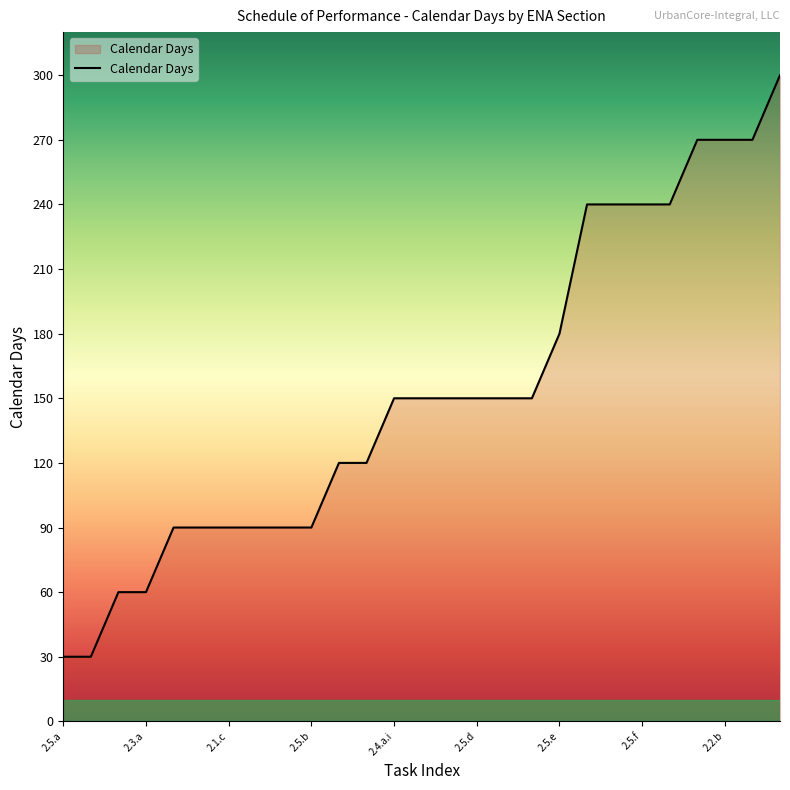

What is the minimum value shown in the chart?

30